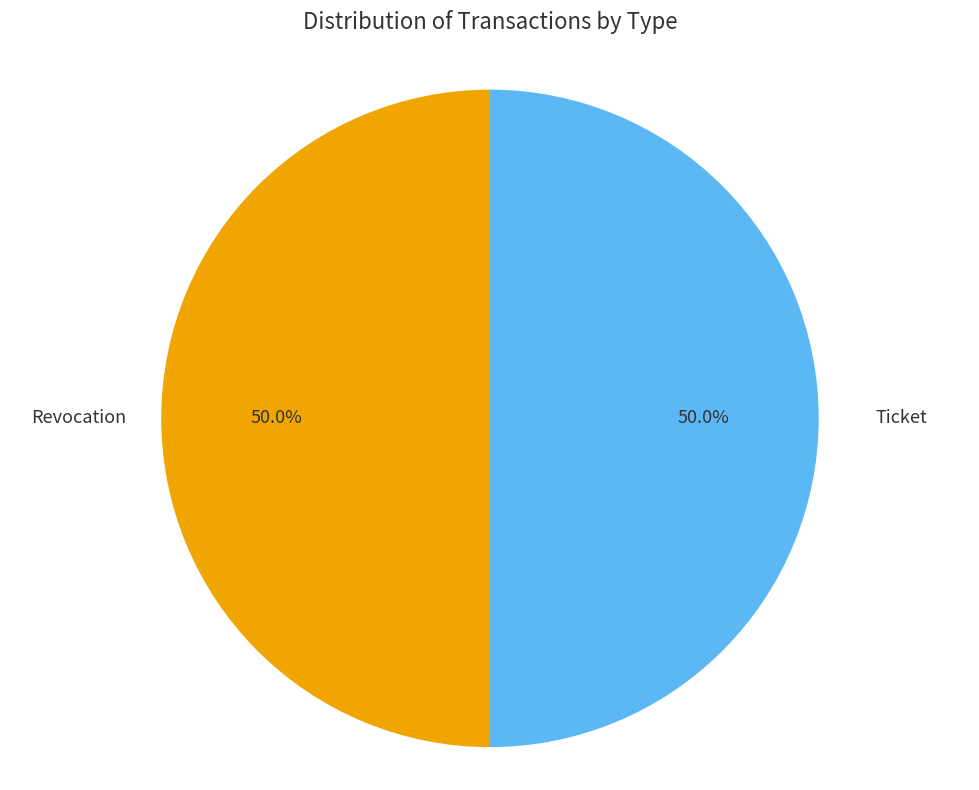

How many segments does this pie chart have?

2